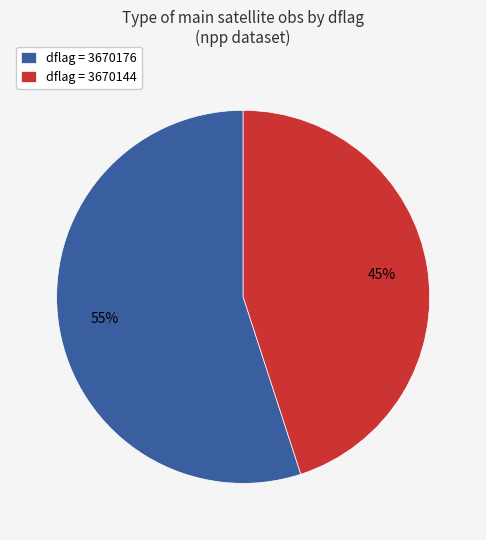

Rank the categories by value from lowest to highest.

dflag = 3670144, dflag = 3670176